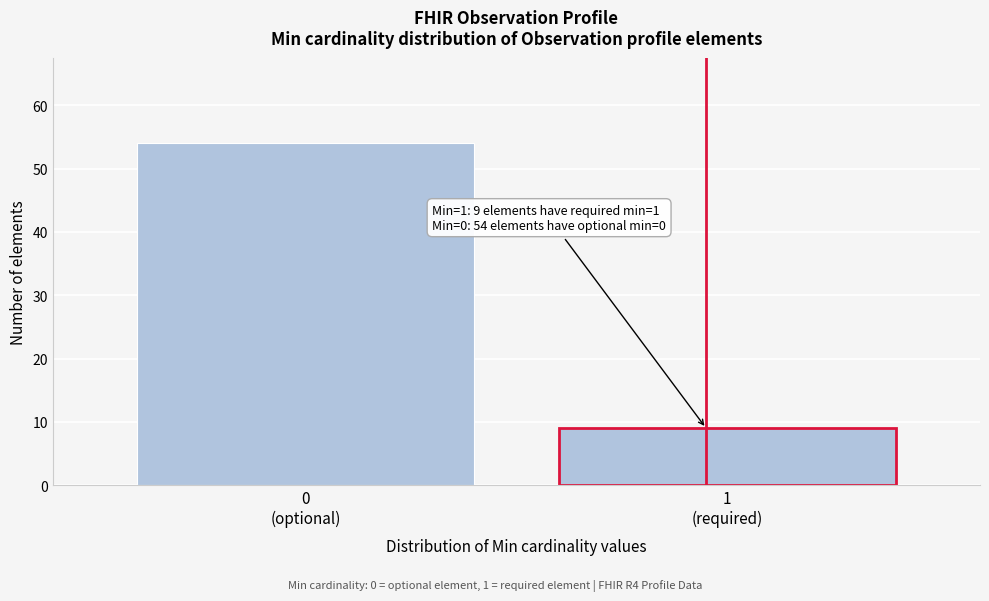

Reading left to right, transcribe all the data shown in this chart.

54	9